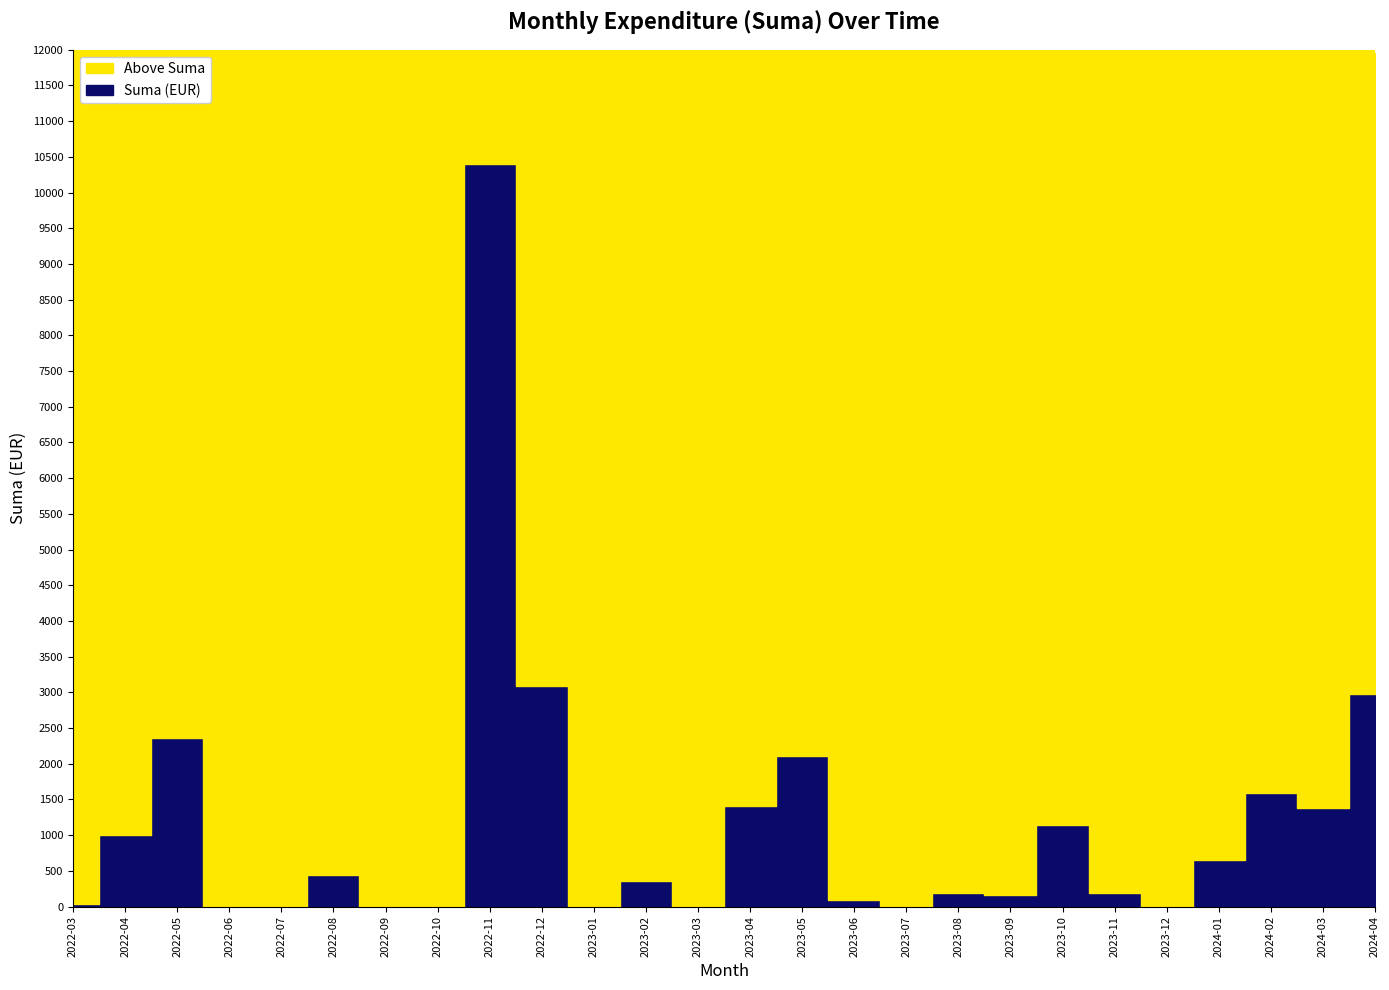

What is the greatest value displayed?

10398.0